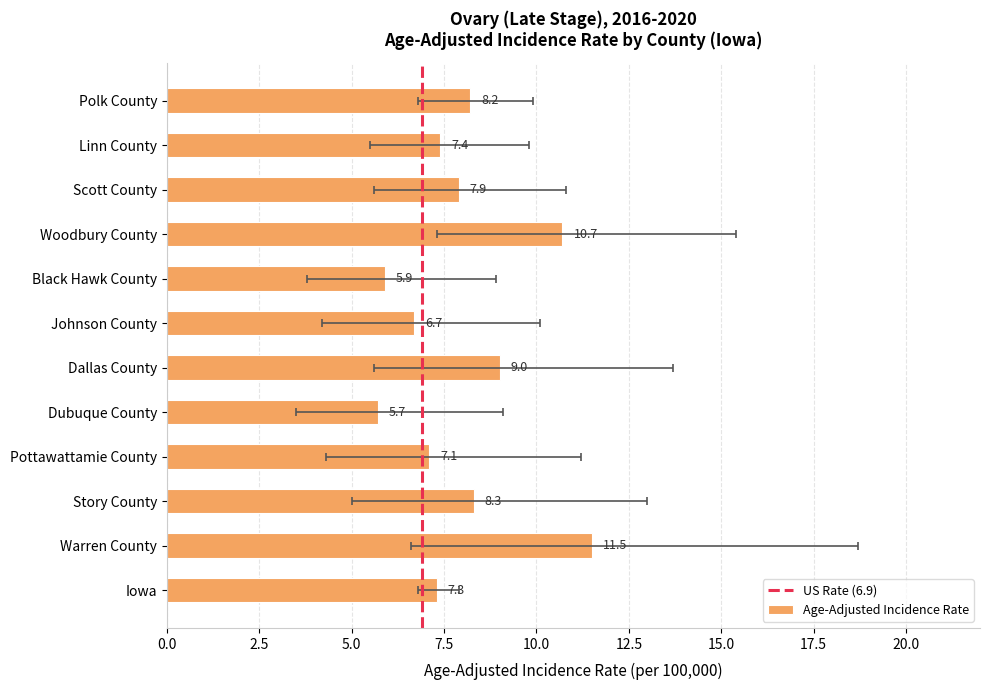

What is the change in value from Linn County to Dallas County?

+1.6